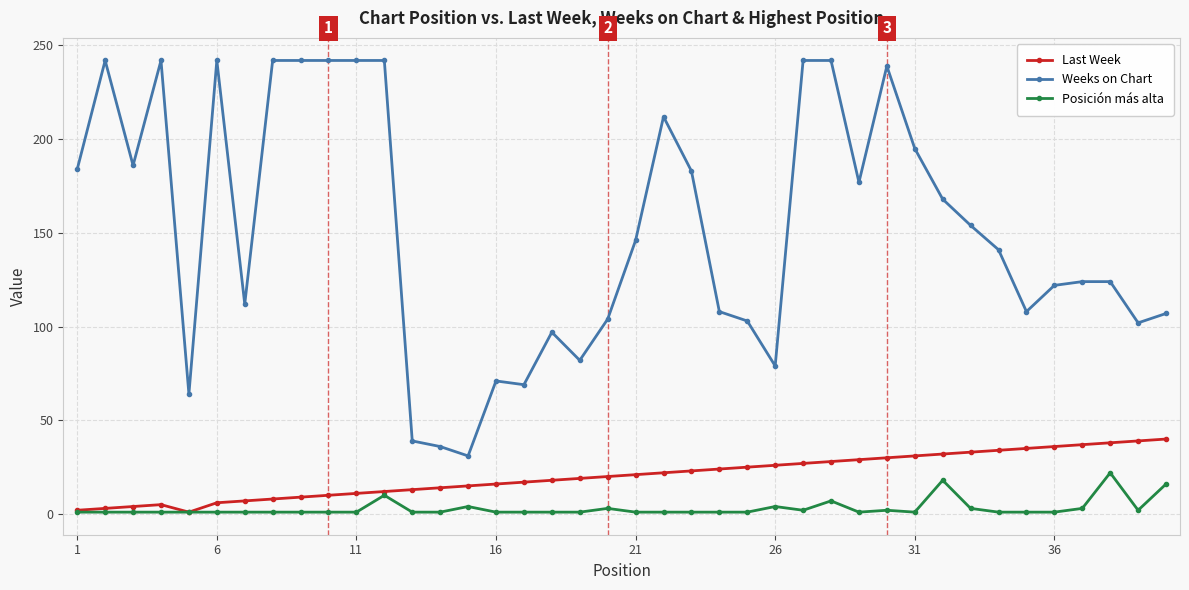

True or false: Last Week has more than 0 points higher than both neighbors.

True